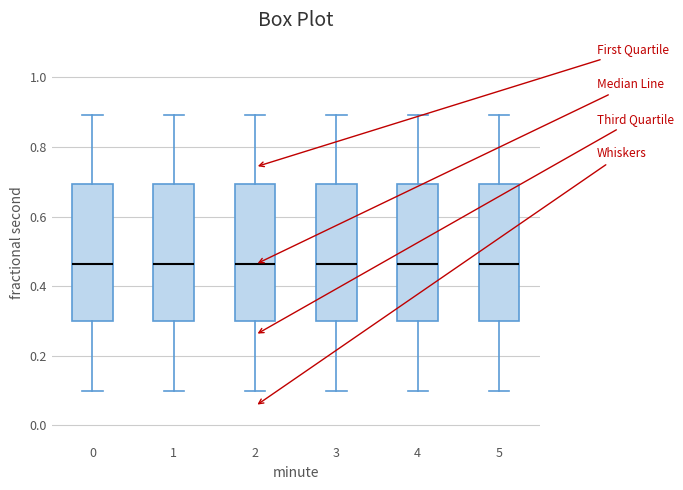

Reading left to right, transcribe this box plot: for each box, give where its median line is, the range the box spans, and where its two whiskers end, as read against the y-axis. The values are not printed on the chart, so give them approximately, as read against the axis.

0: median 0.46, box 0.30 to 0.70, whiskers 0.10 to 0.90
1: median 0.46, box 0.30 to 0.70, whiskers 0.10 to 0.90
2: median 0.46, box 0.30 to 0.70, whiskers 0.10 to 0.90
3: median 0.46, box 0.30 to 0.70, whiskers 0.10 to 0.90
4: median 0.46, box 0.30 to 0.70, whiskers 0.10 to 0.90
5: median 0.46, box 0.30 to 0.70, whiskers 0.10 to 0.90